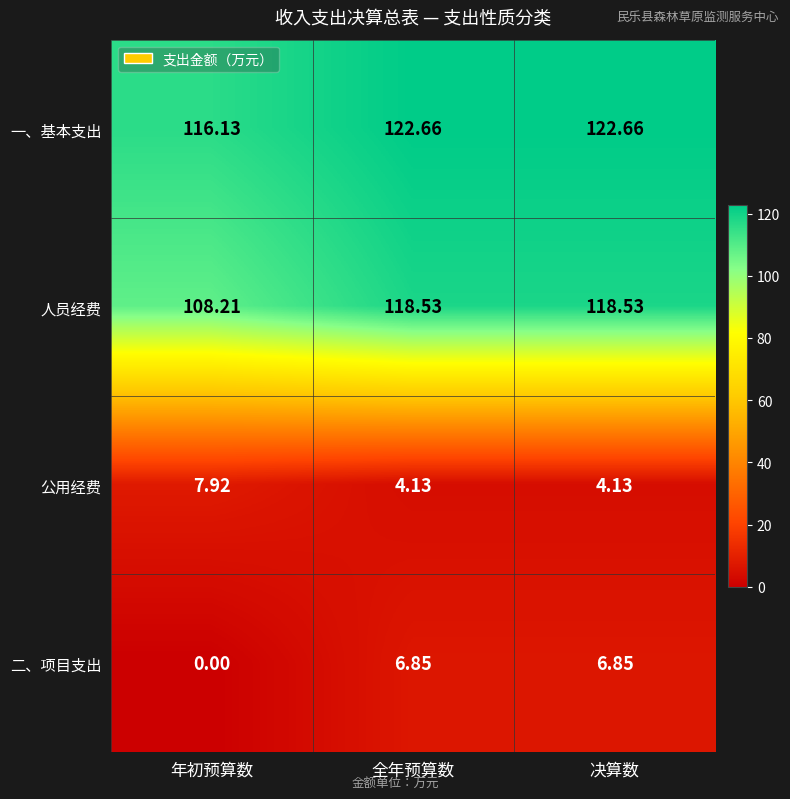

Where is 人员经费 nearest to the value 113?

年初预算数